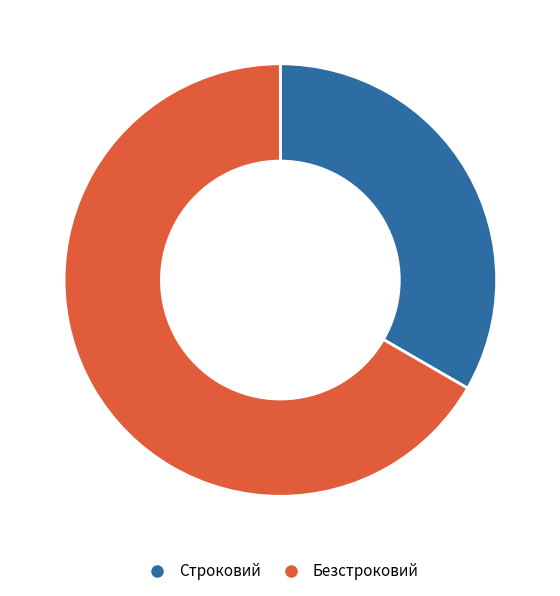

What is the ratio of the value at Безстроковий to the value at Строковий?

2.0